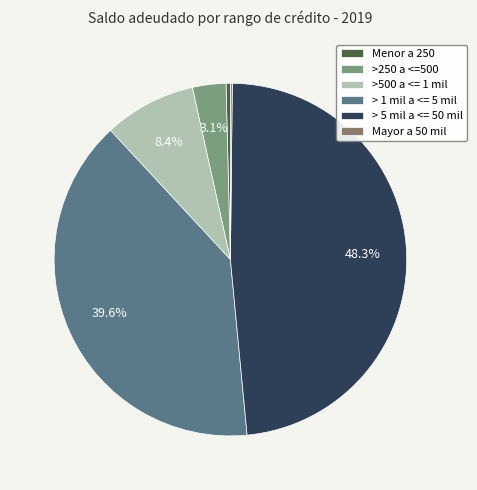

To the nearest percent, what is the difference between the largest and smallest slice percentages?

48%